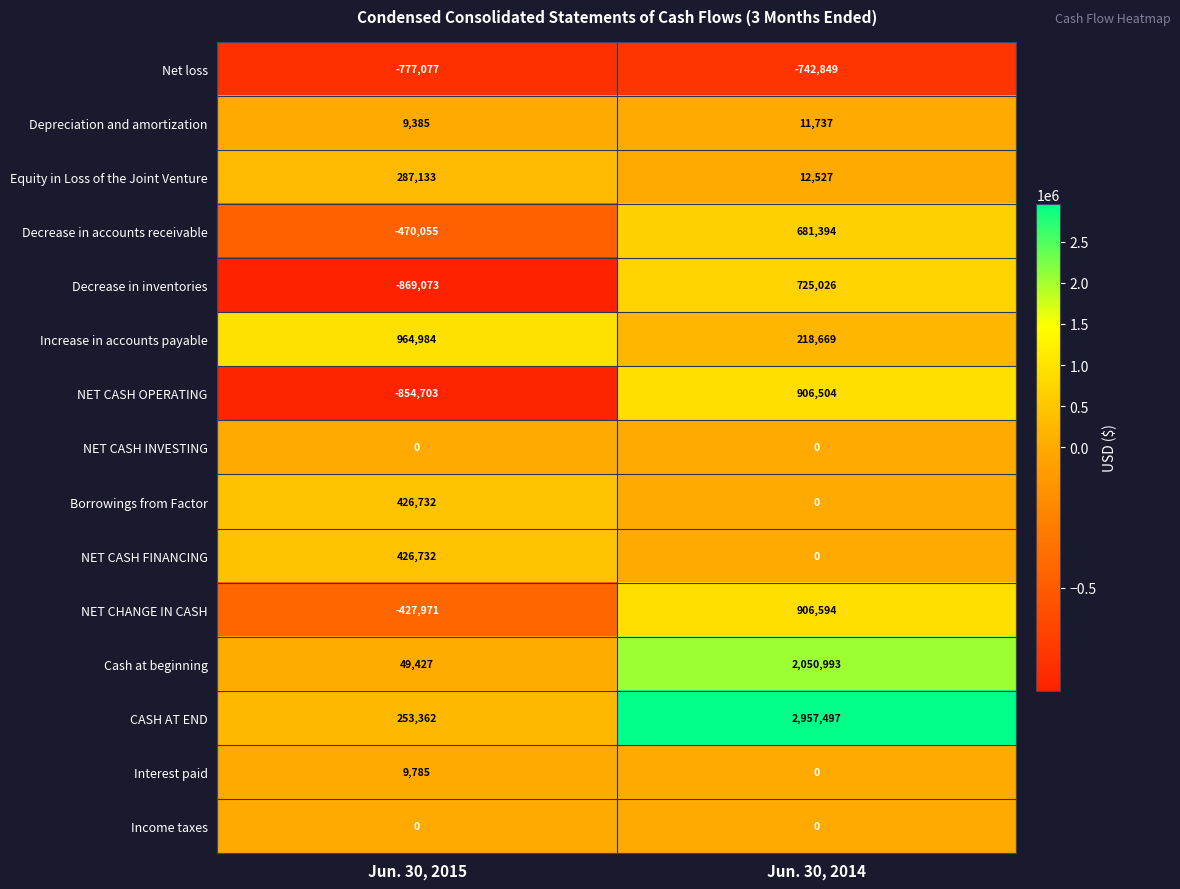

Which series has the widest spread of values?

CASH AT END